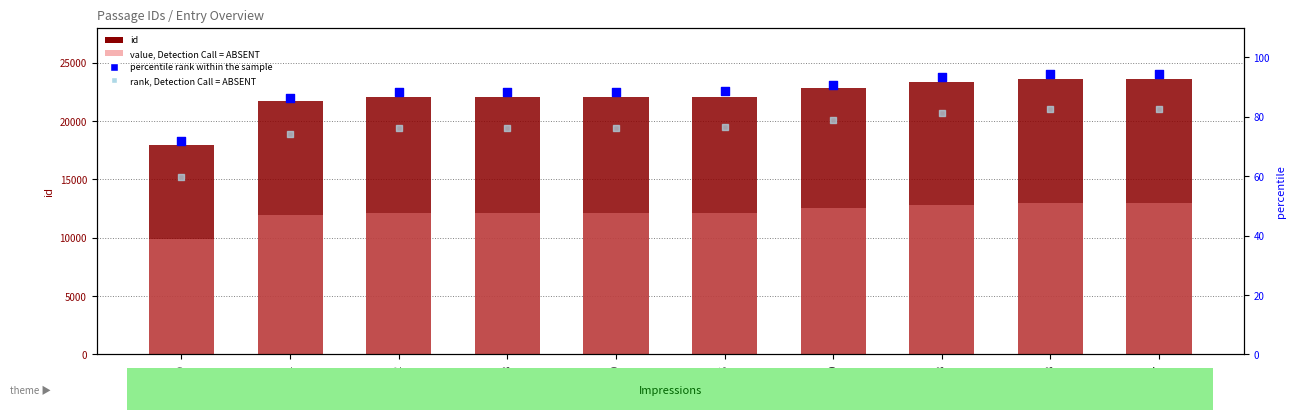

Is the value of id (count) at 23628 greater than the value of rank, Detection Call = ABSENT at 23328?

Yes